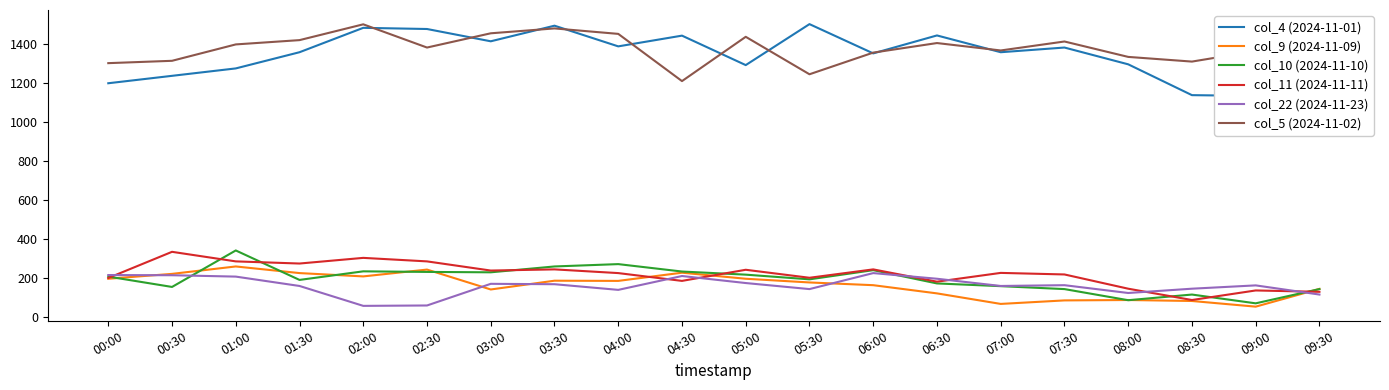

List the labels in order of col_4 (2024-11-01) value, smallest first.

09:00, 08:30, 00:00, 09:30, 00:30, 01:00, 05:00, 08:00, 06:00, 01:30, 07:00, 07:30, 04:00, 03:00, 04:30, 06:30, 02:30, 02:00, 03:30, 05:30